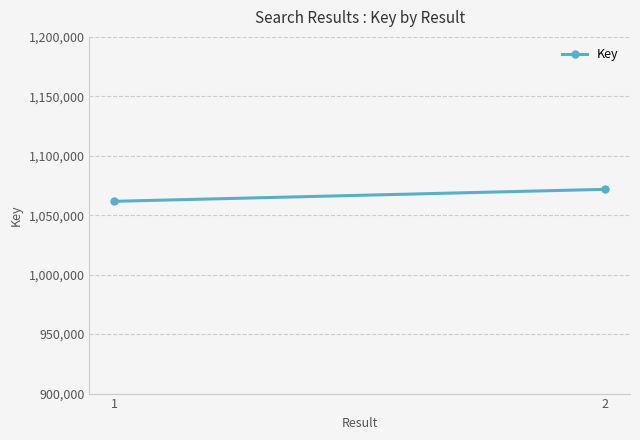

Count the values in the range 1061709 to 1071798.

2